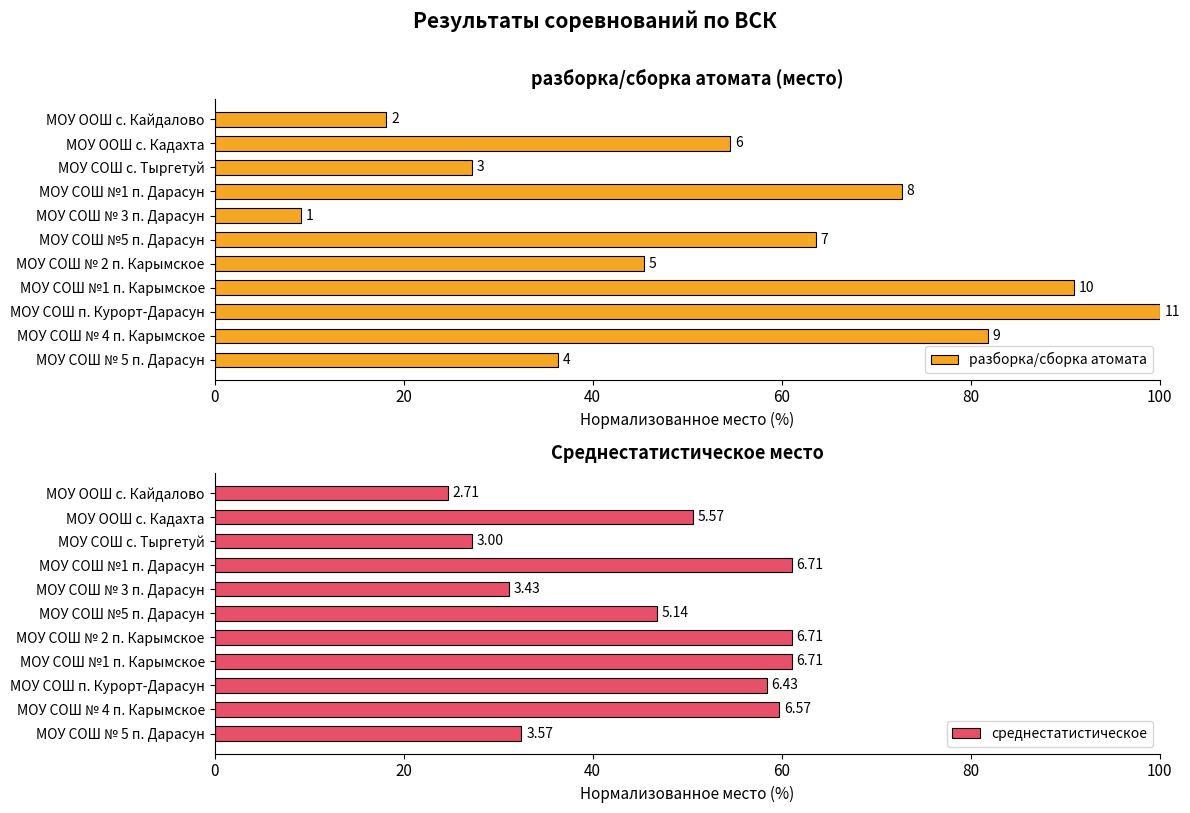

How many bars are there in total?

22